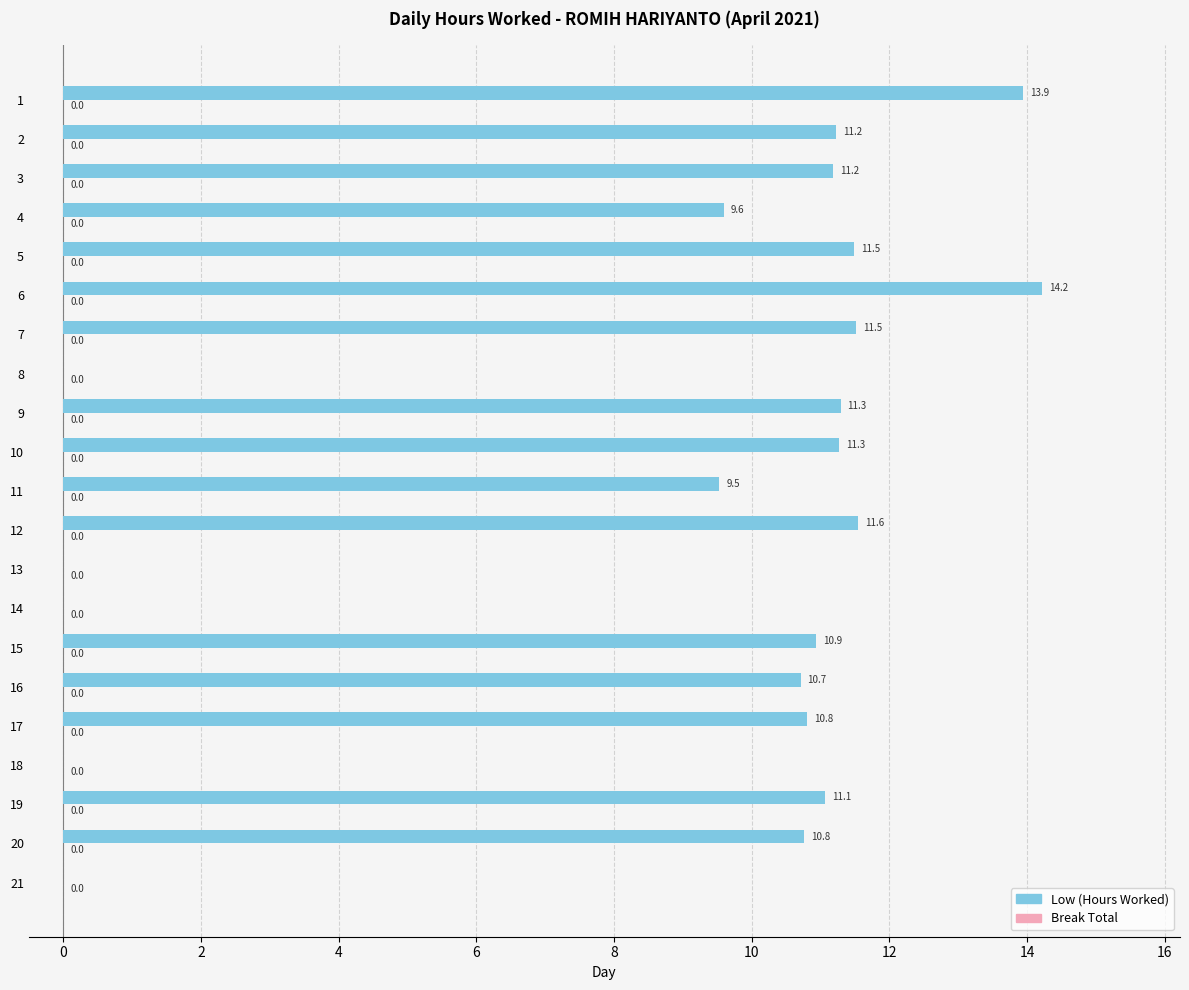

What is the sum of the values at 5 and 7?

23.0